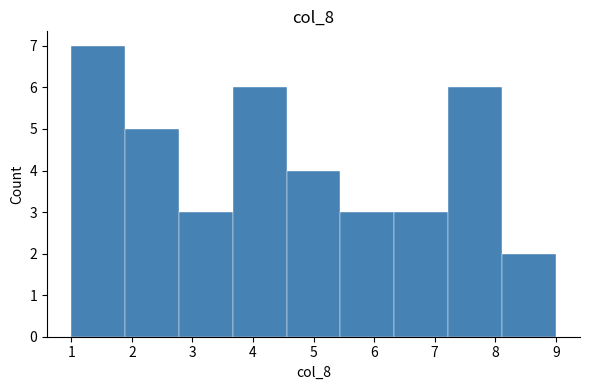

Reading left to right, list every bar in this chart as the range it spans on the x-axis followed by its height. Neither the bar edges nor the heights are printed on the chart, so give them approximately, as read against the axes.

1.0 to 1.9: 7
1.9 to 2.8: 5
2.8 to 3.7: 3
3.7 to 4.6: 6
4.6 to 5.4: 4
5.4 to 6.3: 3
6.3 to 7.2: 3
7.2 to 8.1: 6
8.1 to 9.0: 2